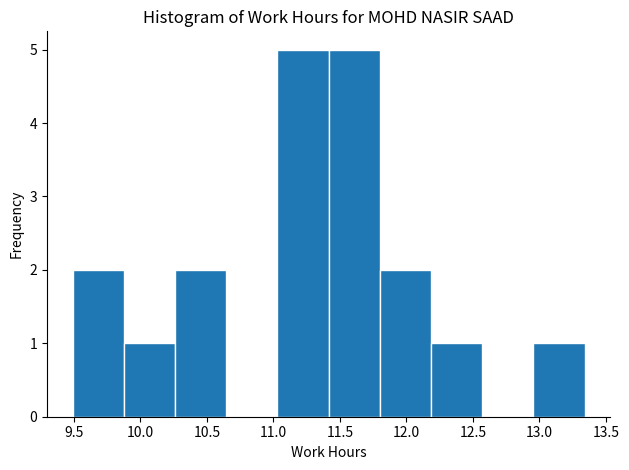

Reading left to right, list every bar in this chart as the range it spans on the x-axis followed by its height. Neither the bar edges nor the heights are printed on the chart, so give them approximately, as read against the axes.

9.490 to 9.875: 2
9.875 to 10.260: 1
10.260 to 10.645: 2
10.645 to 11.030: 0
11.030 to 11.415: 5
11.415 to 11.800: 5
11.800 to 12.185: 2
12.185 to 12.570: 1
12.570 to 12.955: 0
12.955 to 13.340: 1